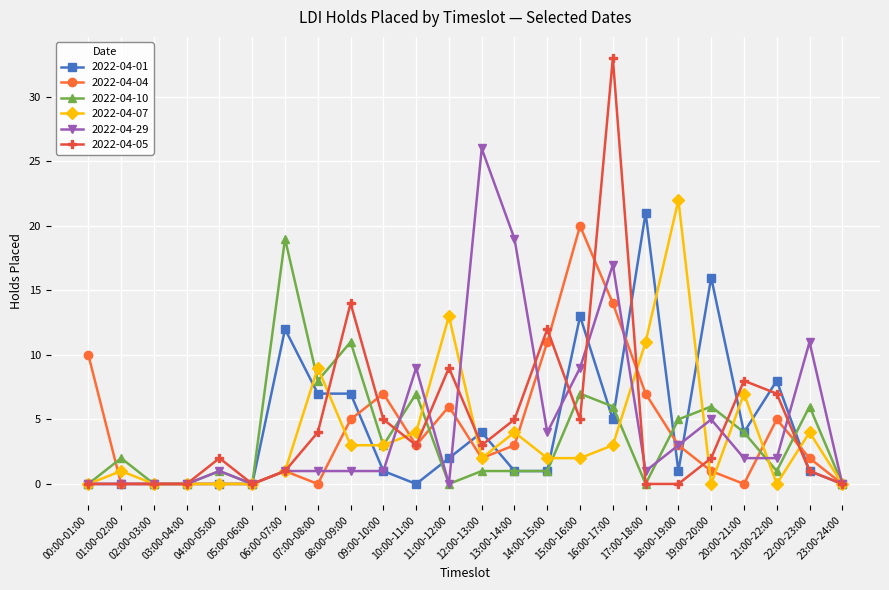

What is the label of the 2nd point from the right?

22:00-23:00